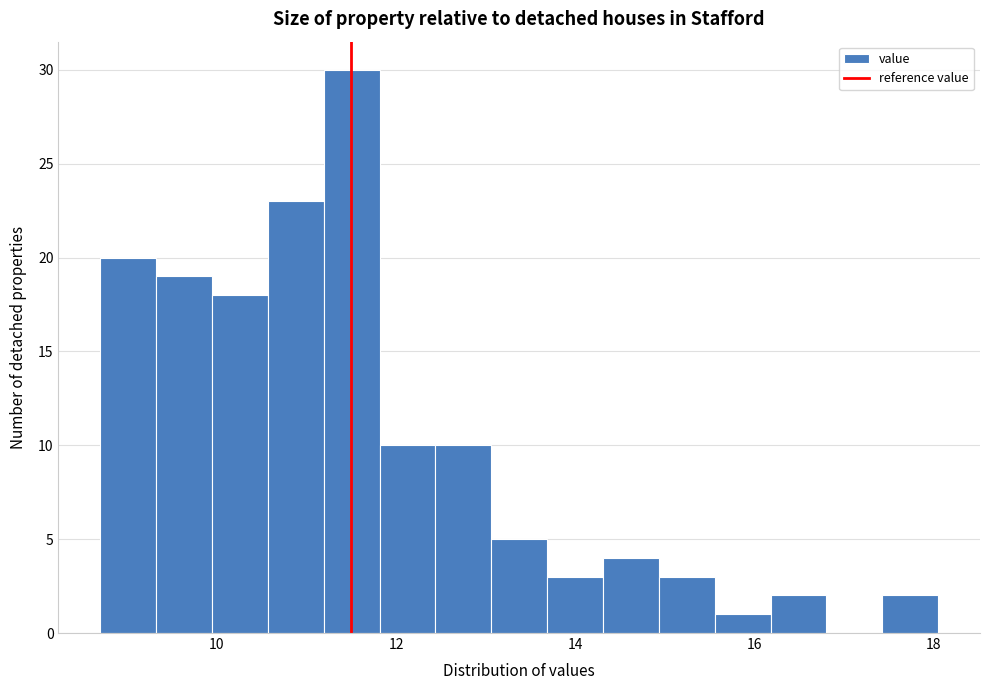

Read against the x-axis, roughly where is the centre of the tallest bar?

11.6